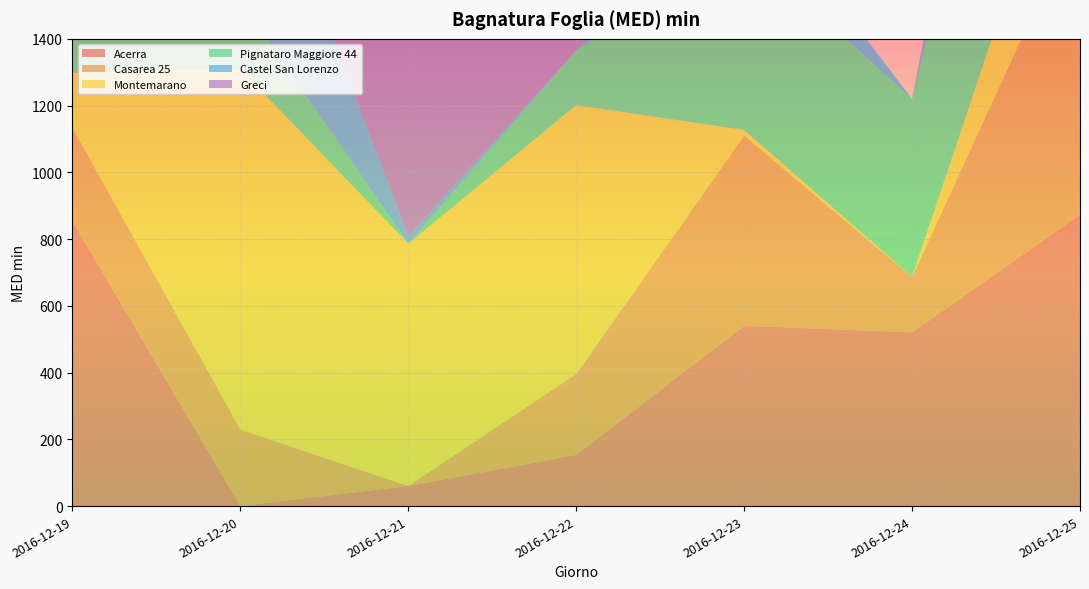

Reading right to left, transcribe all the data shown in this chart.

Acerra: 873.1	520.6	540.2	153.4	60.2	0.0	853.6
Casarea 25: 909.6	166.0	569.5	242.4	0.0	229.7	280.3
Montemarano: 407.2	0.0	17.3	805.7	726.2	1079.8	163.9
Pignataro Maggiore 44: 1089.5	533.3	553.3	164.2	0.0	205.0	558.2
Castel San Lorenzo: 307.0	0.0	198.0	0.0	21.0	620.0	389.0
Greci: 226.0	0.0	0.0	679.0	724.0	1251.0	455.0